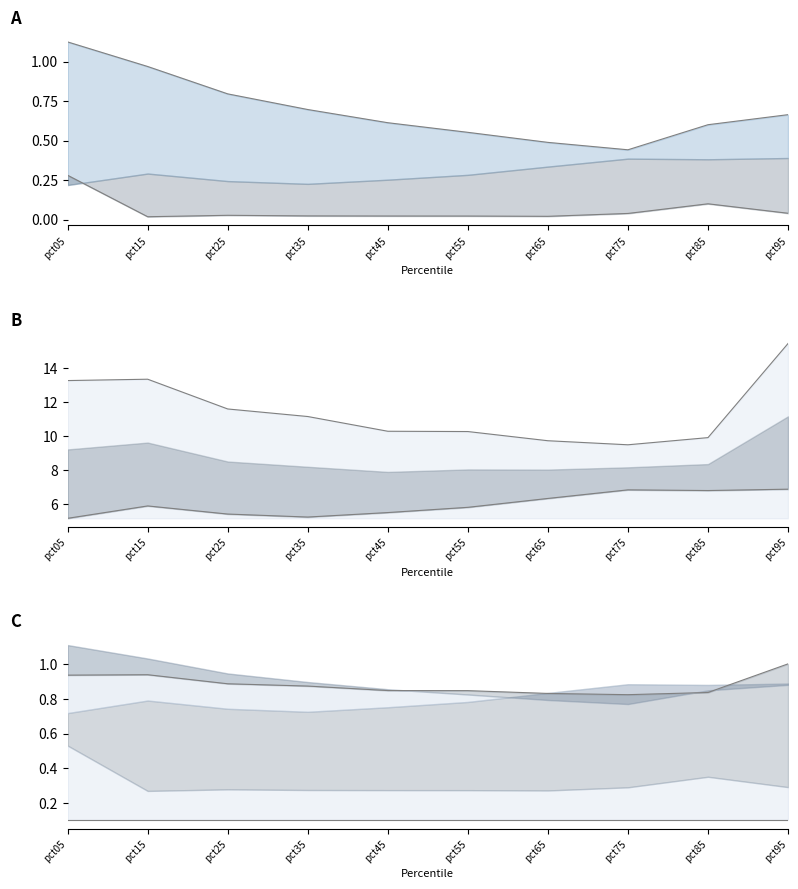

Where is the first local maximum for top line?

pct15